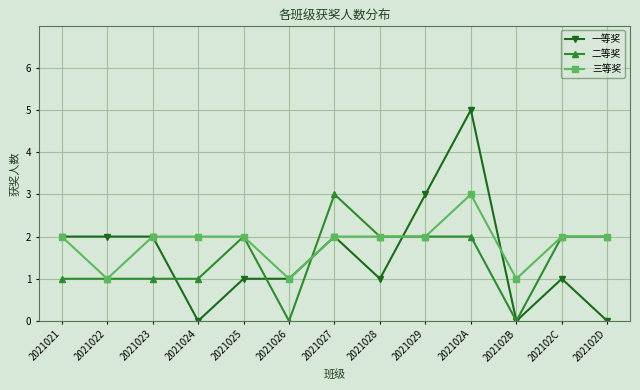

Is it true that 三等奖 equals 1 at 2021026?

True